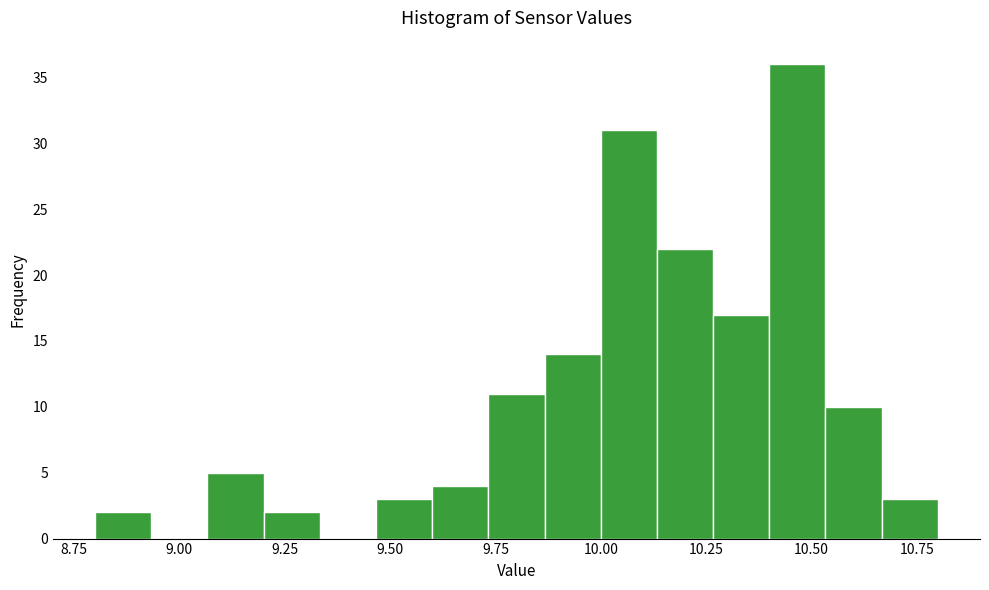

Read against the x-axis, roughly where is the centre of the tallest bar?

10.45